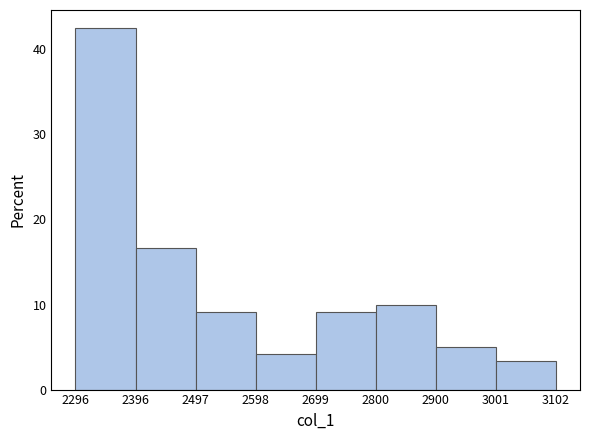

Over which range of the x-axis is the bar tallest?

2296 to 2396